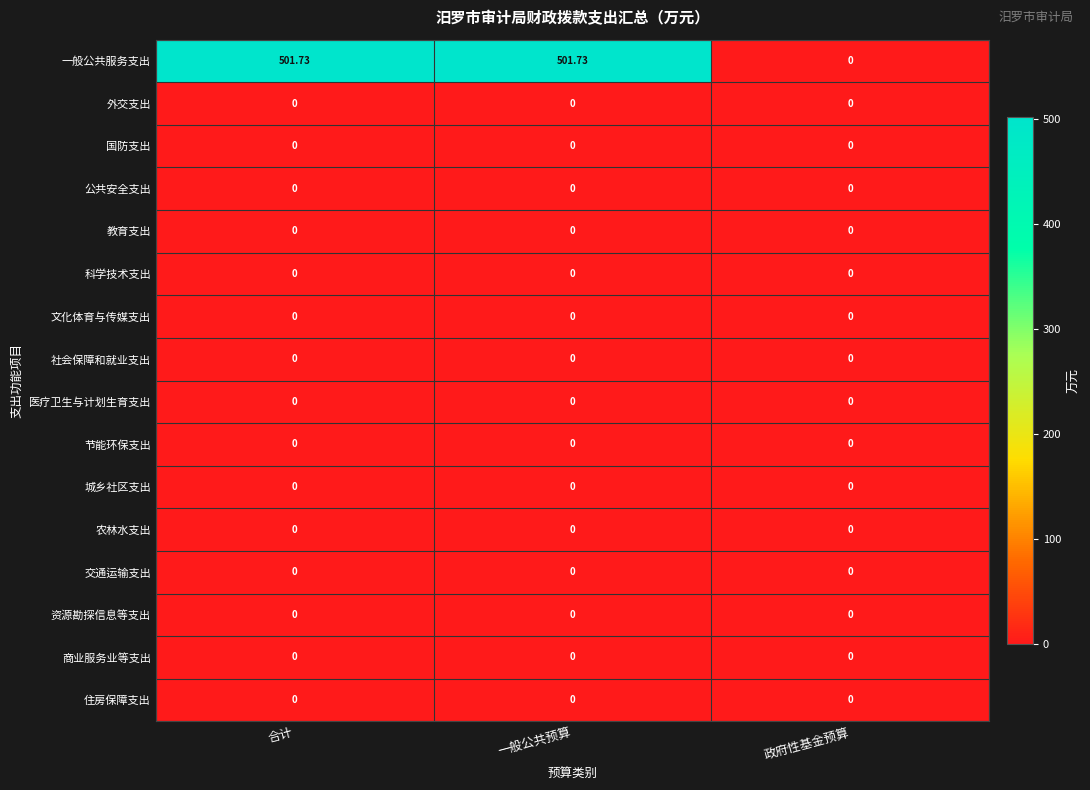

Which series has the largest total across all categories?

一般公共服务支出